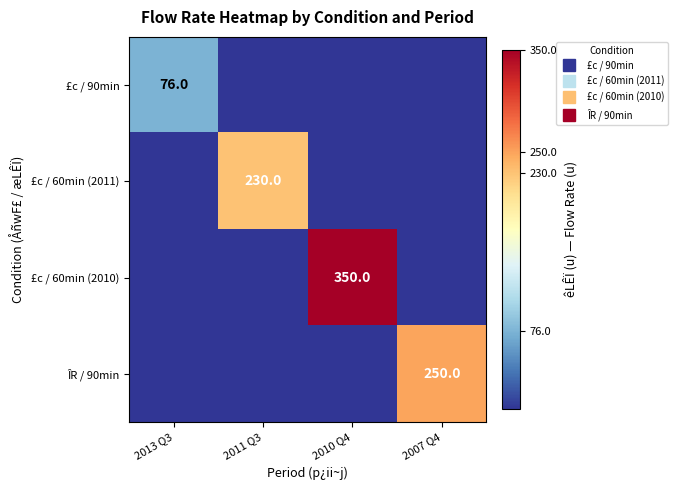

What is the difference between the highest and lowest values at 2007 Q4?

250